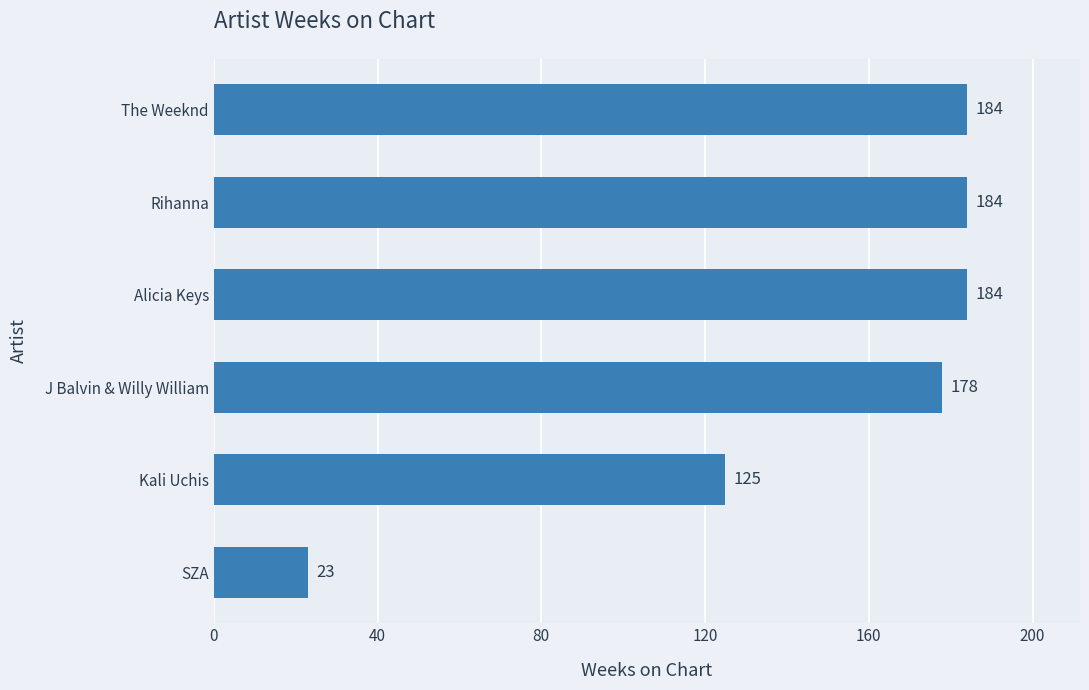

What is the label of the 2nd bar from the top?

Rihanna